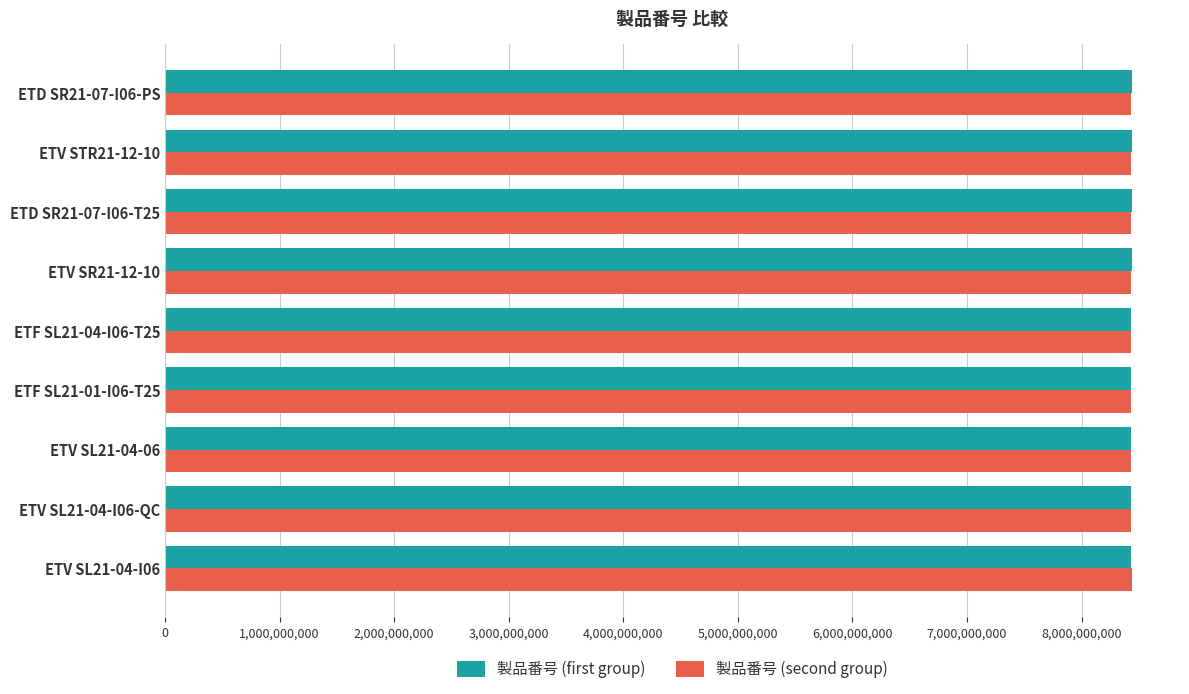

What is the greatest value displayed?

8436622007